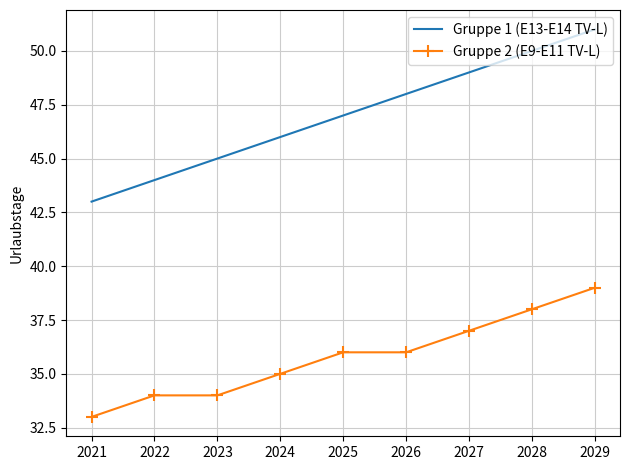

What is the average value of the Gruppe 2 (E9-E11 TV-L) series?

36